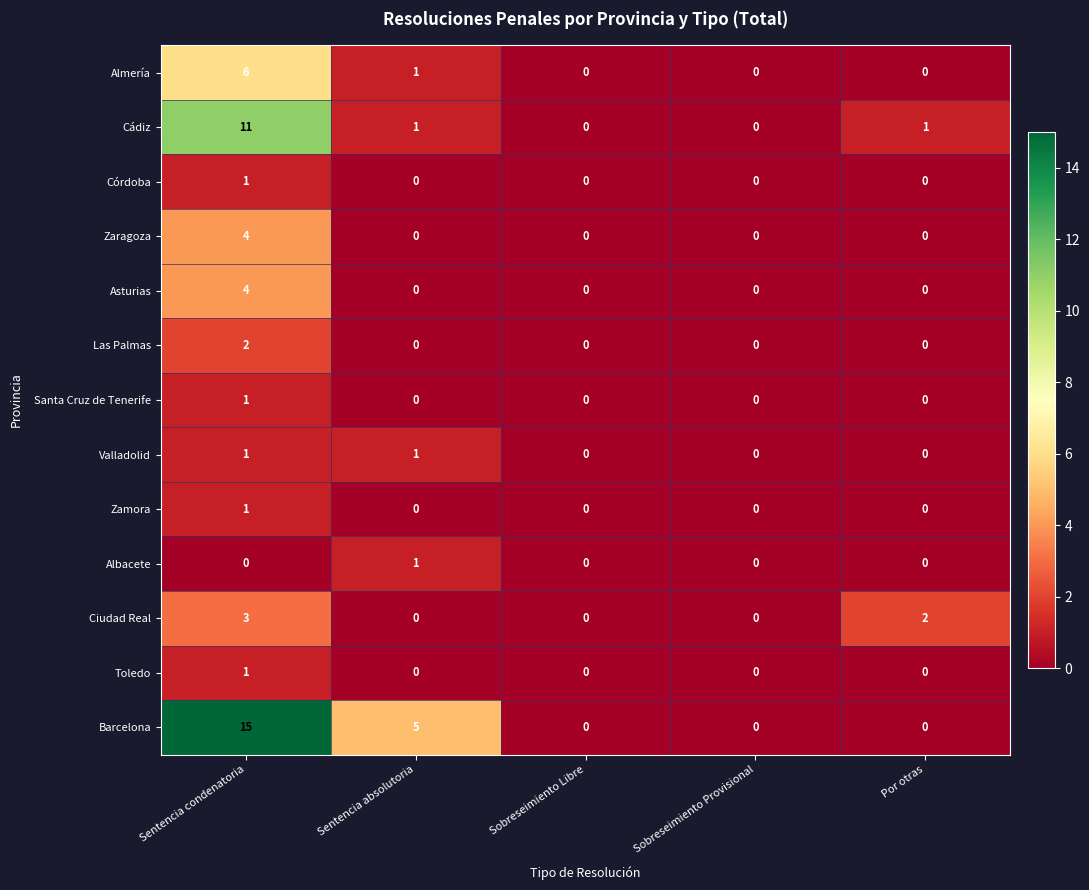

Which label corresponds to the largest value in the chart?

Sentencia condenatoria